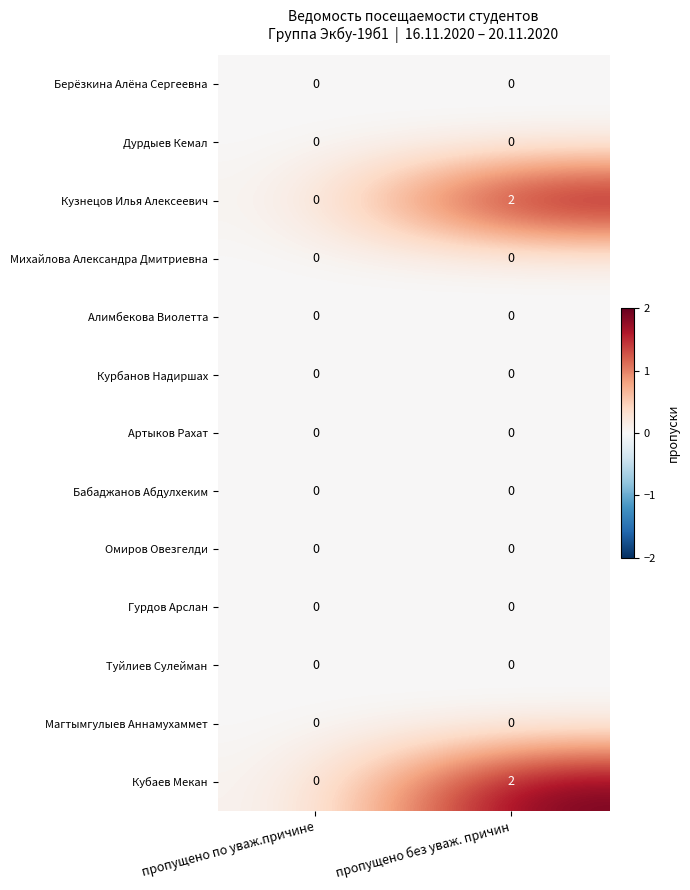

How many categories are shown in the chart?

2